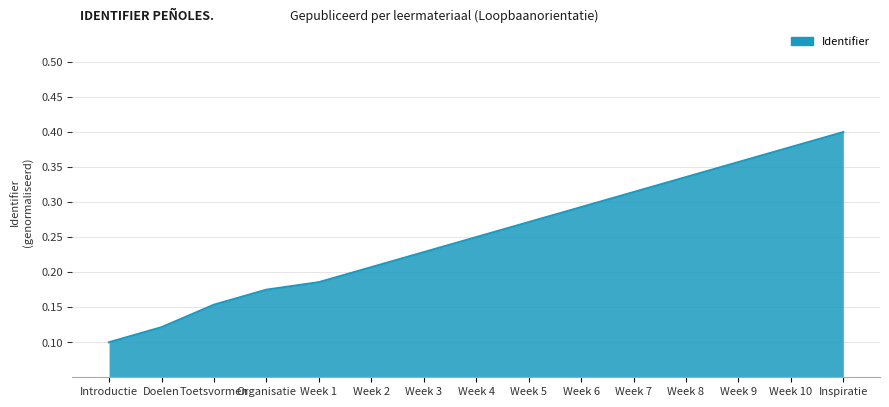

Which label corresponds to the smallest value in the chart?

Introductie